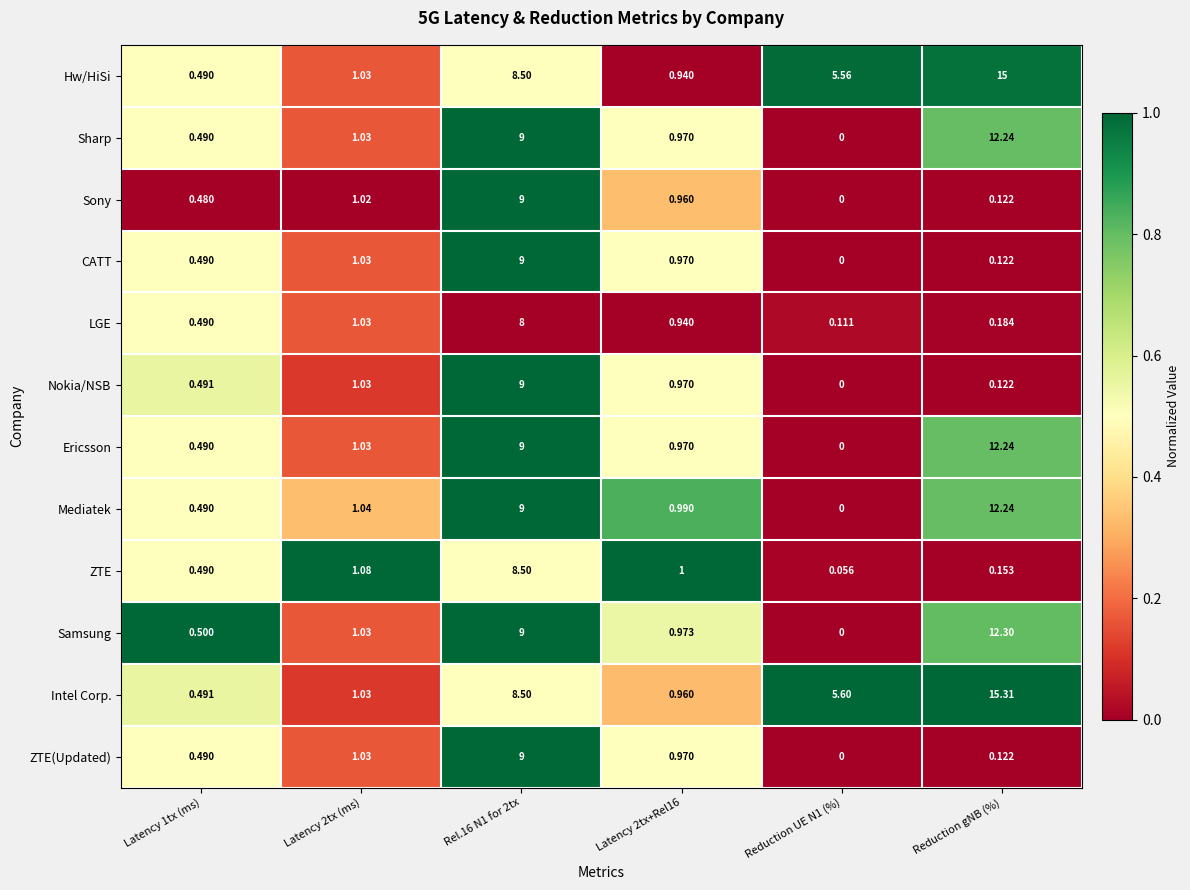

Which series changed the most between Latency 2tx (ms) and Rel.16 N1 for 2tx?

Sony